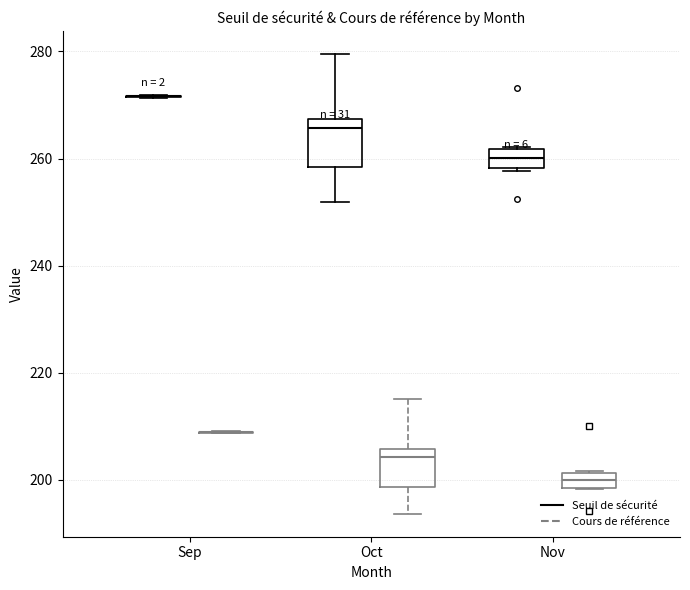

Comparing the boxes themselves (not the whiskers), which one is the tallest?

Oct (Seuil de sécurité)